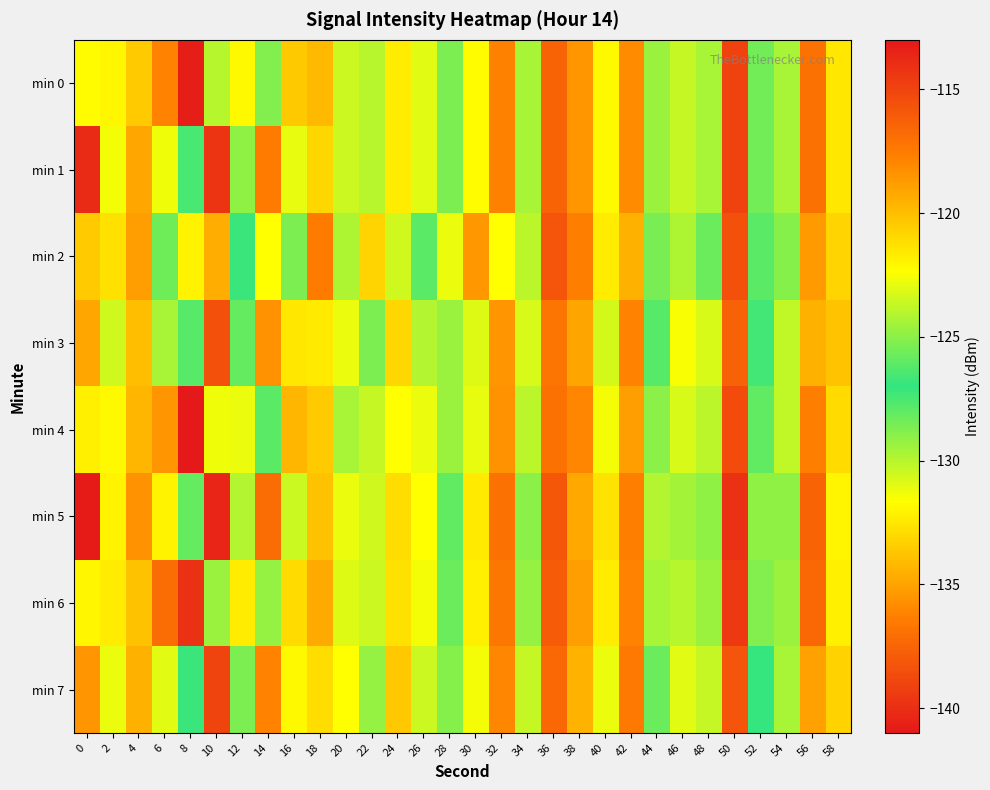

Reading left to right, list all the values displayed in this chart.

min 0: 0=-122.3	2=-122.0	4=-120.5	6=-117.8	8=-140.8	10=-130.0	12=-122.1	14=-125.2	16=-133.7	18=-119.9	20=-123.5	22=-124.0	24=-121.7	26=-123.0	28=-128.7	30=-122.2	32=-117.8	34=-129.6	36=-116.5	38=-135.5	40=-122.1	42=-118.2	44=-124.7	46=-130.3	48=-129.7	50=-114.9	52=-125.5	54=-129.7	56=-117.1	58=-132.5
min 1: 0=-113.8	2=-122.6	4=-119.1	6=-122.7	8=-126.5	10=-114.3	12=-124.8	14=-117.6	16=-131.1	18=-120.9	20=-123.5	22=-124.0	24=-121.7	26=-123.0	28=-128.7	30=-122.2	32=-117.8	34=-129.6	36=-116.5	38=-135.5	40=-122.1	42=-118.2	44=-124.7	46=-130.3	48=-129.7	50=-114.9	52=-125.5	54=-129.7	56=-117.1	58=-132.5
min 2: 0=-120.5	2=-121.3	4=-118.9	6=-125.6	8=-132.1	10=-119.4	12=-126.8	14=-122.3	16=-128.7	18=-117.5	20=-124.2	22=-120.8	24=-123.5	26=-127.9	28=-131.2	30=-118.6	32=-122.4	34=-130.1	36=-115.8	38=-136.3	40=-121.7	42=-119.5	44=-125.4	46=-129.8	48=-128.3	50=-115.6	52=-126.1	54=-128.9	56=-118.7	58=-133.2
min 3: 0=-119.2	2=-123.4	4=-120.1	6=-124.3	8=-127.8	10=-115.6	12=-125.9	14=-118.4	16=-132.5	18=-121.6	20=-122.8	22=-125.3	24=-120.9	26=-124.1	28=-129.4	30=-123.1	32=-118.5	34=-130.8	36=-117.2	38=-134.9	40=-123.3	42=-117.9	44=-126.2	46=-131.5	48=-130.8	50=-116.3	52=-127.4	54=-130.2	56=-119.5	58=-133.8
min 4: 0=-121.8	2=-122.1	4=-119.7	6=-118.5	8=-141.2	10=-131.3	12=-122.8	14=-126.1	16=-134.3	18=-120.5	20=-124.3	22=-123.7	24=-122.4	26=-122.8	28=-129.3	30=-122.9	32=-118.4	34=-130.1	36=-117.1	38=-136.0	40=-122.6	42=-118.9	44=-125.0	46=-130.8	48=-130.1	50=-115.4	52=-126.0	54=-130.2	56=-117.6	58=-133.0
min 5: 0=-113.2	2=-121.9	4=-118.4	6=-121.9	8=-125.8	10=-113.6	12=-124.1	14=-116.9	16=-130.4	18=-120.2	20=-122.8	22=-123.5	24=-121.1	26=-122.4	28=-128.0	30=-121.6	32=-117.1	34=-129.0	36=-115.9	38=-134.8	40=-121.4	42=-117.6	44=-124.1	46=-129.6	48=-129.1	50=-114.1	52=-124.9	54=-129.1	56=-116.5	58=-132.0
min 6: 0=-122.0	2=-121.7	4=-120.2	6=-116.9	8=-139.8	10=-129.4	12=-121.7	14=-124.8	16=-133.0	18=-119.3	20=-123.1	22=-123.6	24=-121.3	26=-122.6	28=-128.3	30=-121.8	32=-117.3	34=-129.2	36=-116.1	38=-135.1	40=-121.7	42=-117.9	44=-124.3	46=-130.0	48=-129.4	50=-114.5	52=-125.2	54=-129.3	56=-116.7	58=-132.2
min 7: 0=-118.5	2=-122.8	4=-119.5	6=-123.0	8=-127.2	10=-115.0	12=-125.3	14=-117.9	16=-131.9	18=-121.1	20=-122.3	22=-124.8	24=-120.4	26=-123.6	28=-128.9	30=-122.6	32=-118.0	34=-130.3	36=-116.7	38=-134.4	40=-122.8	42=-117.4	44=-125.7	46=-131.0	48=-130.3	50=-115.8	52=-126.9	54=-129.7	56=-119.0	58=-133.3